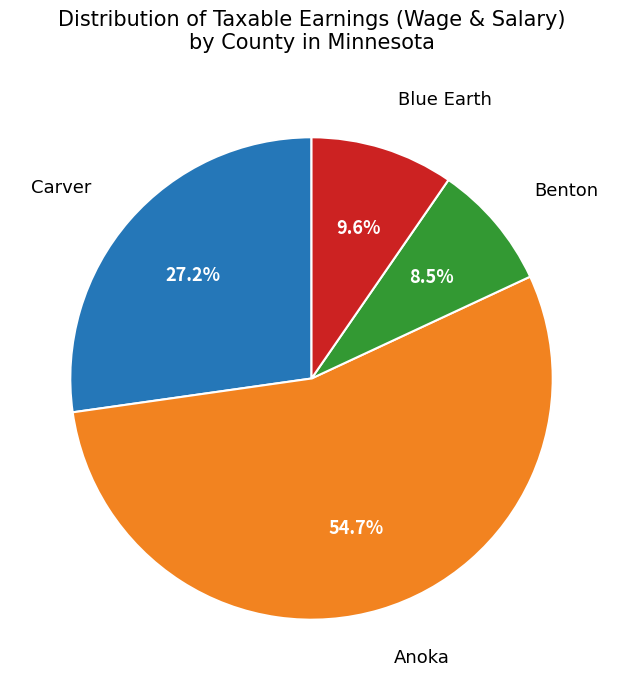

Is there a majority slice in this chart?

Yes